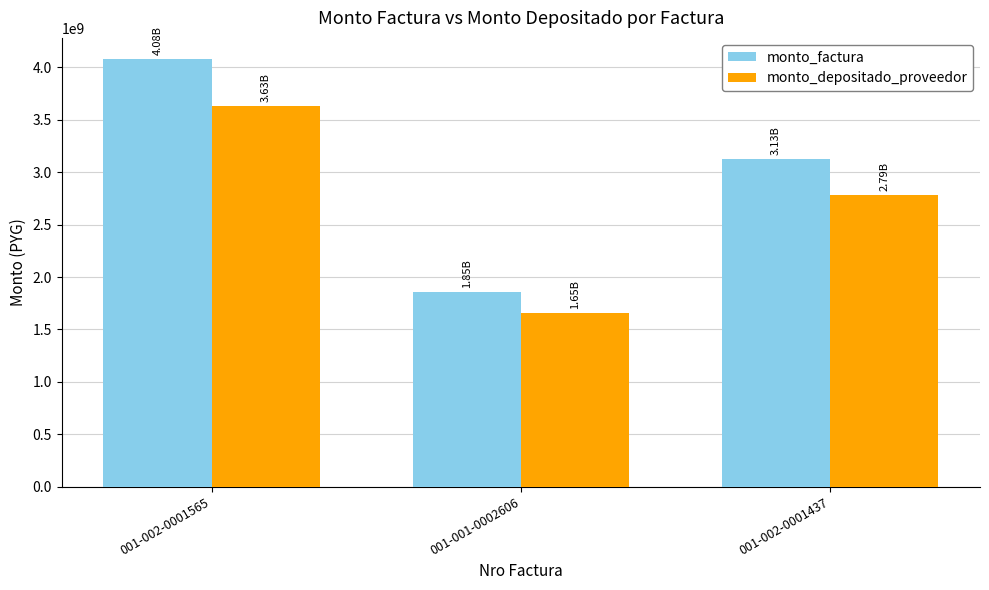

Which series changed the most between 001-002-0001565 and 001-002-0001437?

monto_factura